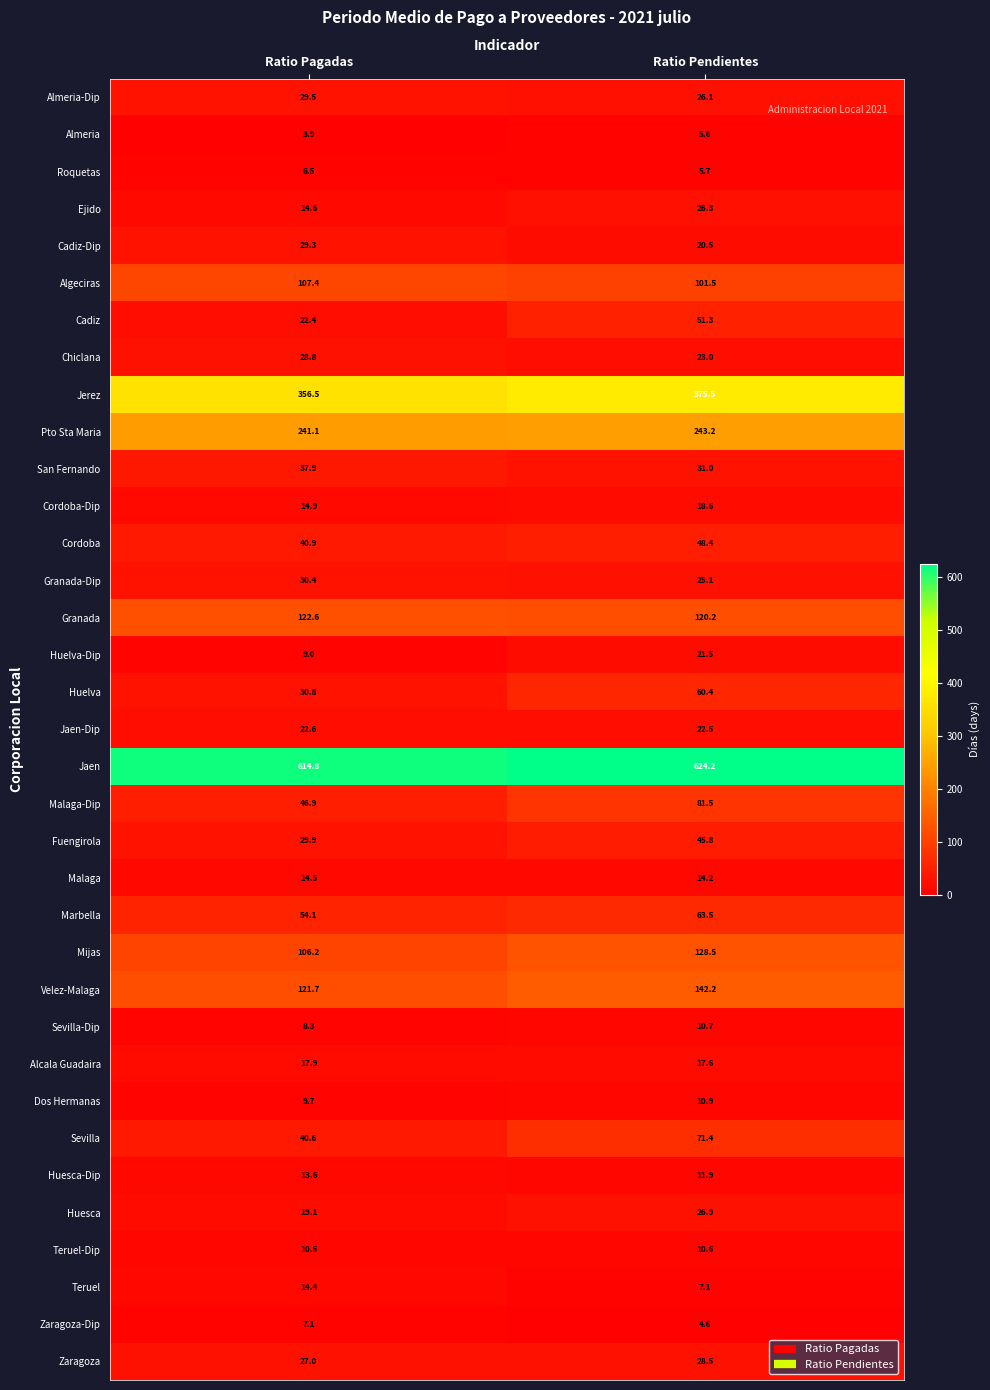

What is the average value of the Alcala Guadaira series?

17.8